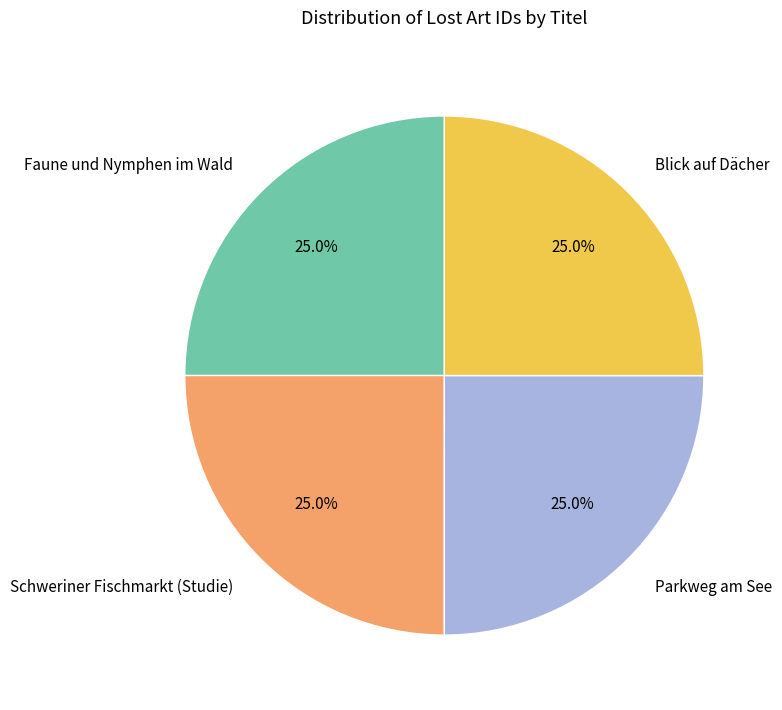

Approximately how many times larger is the value at Parkweg am See compared to Blick auf Dächer?

1.0